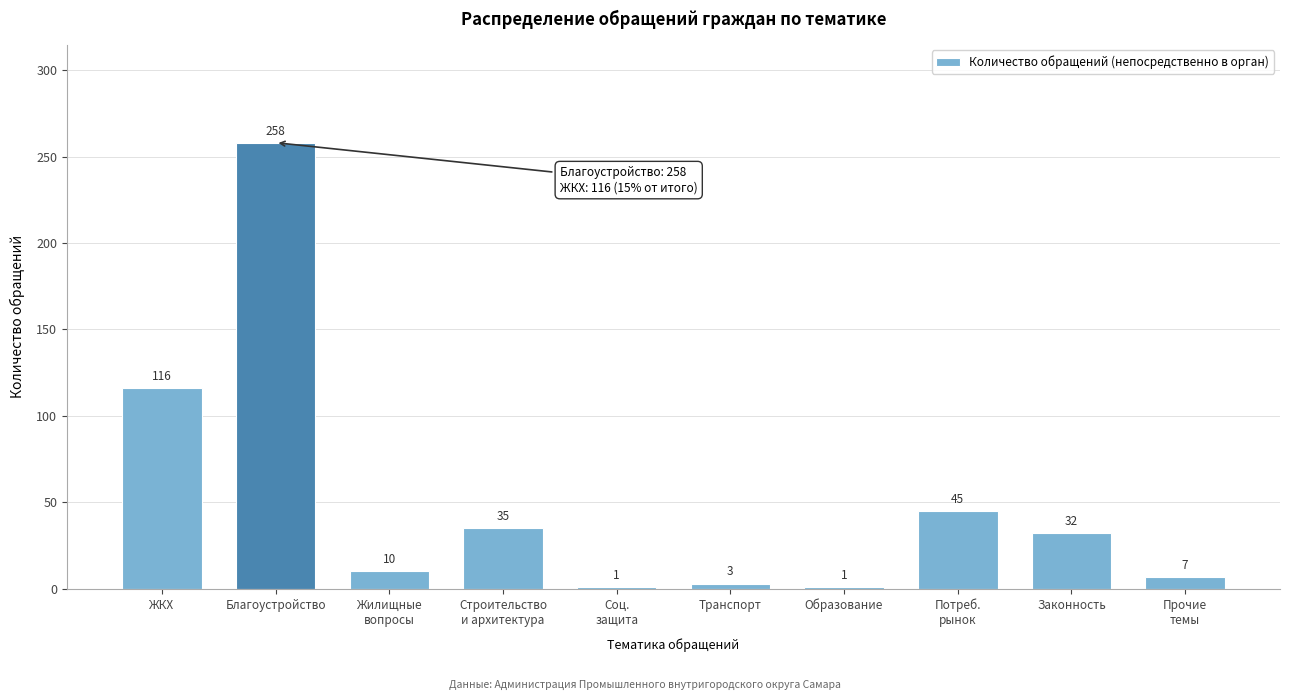

Reading left to right, what are all the values shown in this chart?

116	258	10	35	1	3	1	45	32	7